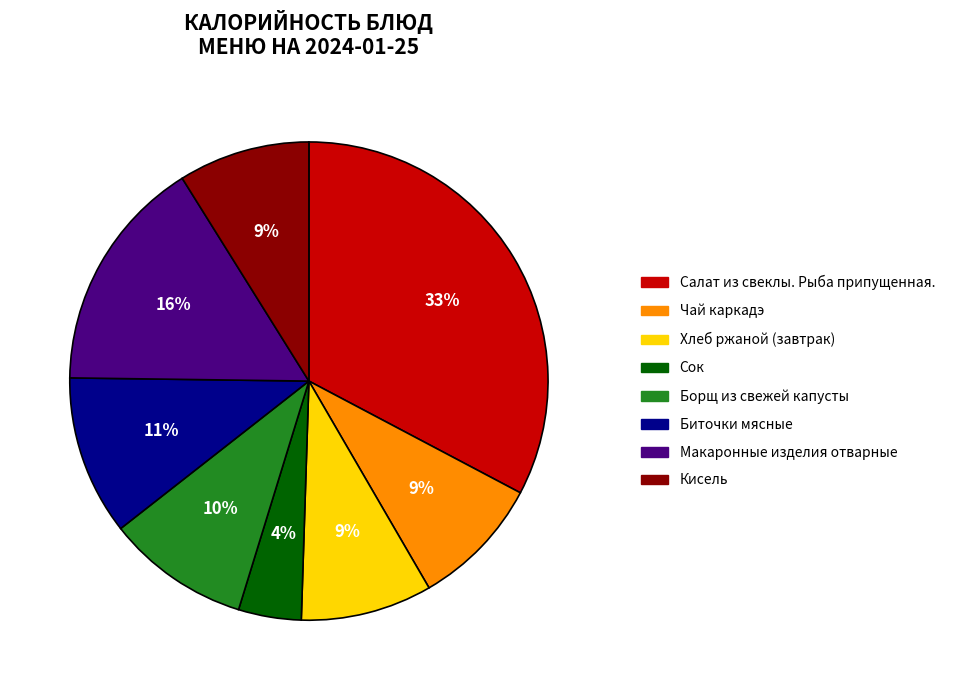

The Кисель slice represents 9% of the pie. True or false?

True